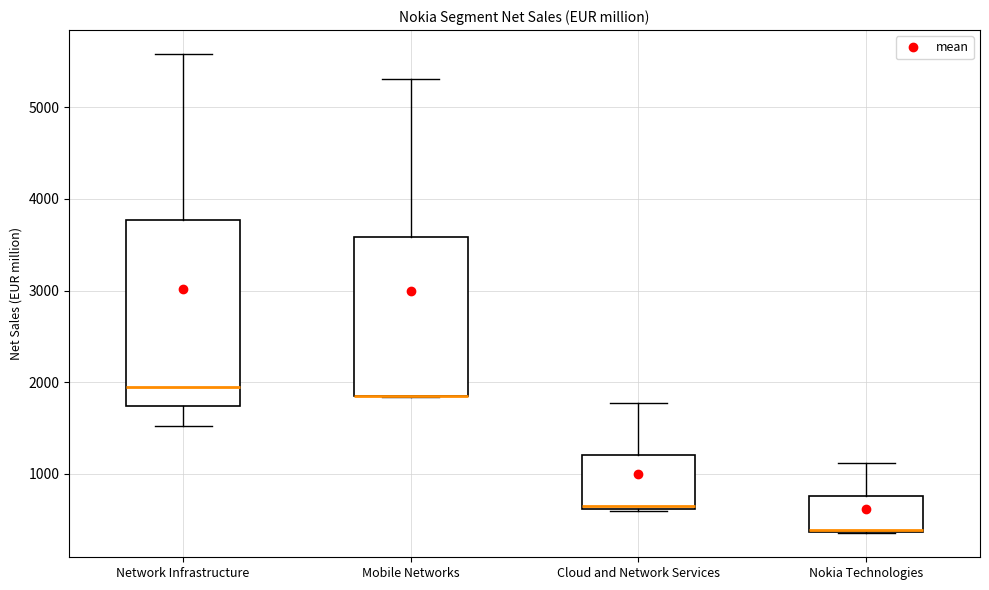

Reading left to right, transcribe this box plot: for each box, give where its median line is, the range the box spans, and where its two whiskers end, as read against the y-axis. The values are not printed on the chart, so give them approximately, as read against the axis.

Network Infrastructure: median 2000, box 1700 to 3800, whiskers 1500 to 5600
Mobile Networks: median 1900 (drawn on the box's lower edge), box 1800 to 3600, whiskers 1800 to 5300
Cloud and Network Services: median 600, box 600 to 1200, whiskers 600 to 1800
Nokia Technologies: median 400 (drawn on the box's lower edge), box 400 to 800, whiskers 400 to 1100